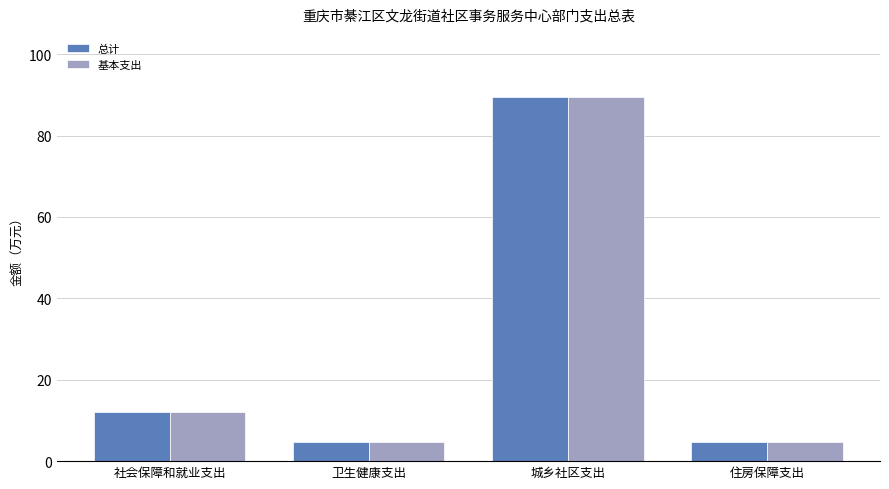

What value does the 总计 series have at 社会保障和就业支出?

12.2